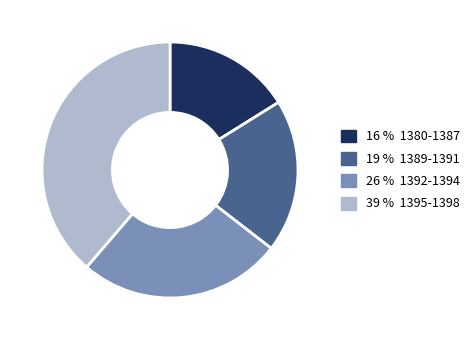

True or false: 16 % 1380-1387 accounts for 2% of the total.

False